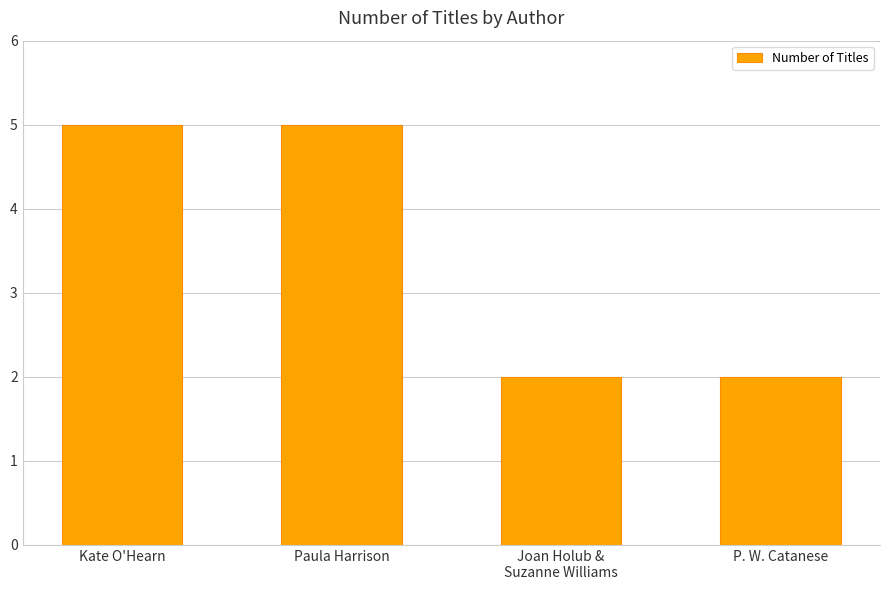

What is the difference between the maximum and second lowest values?

3